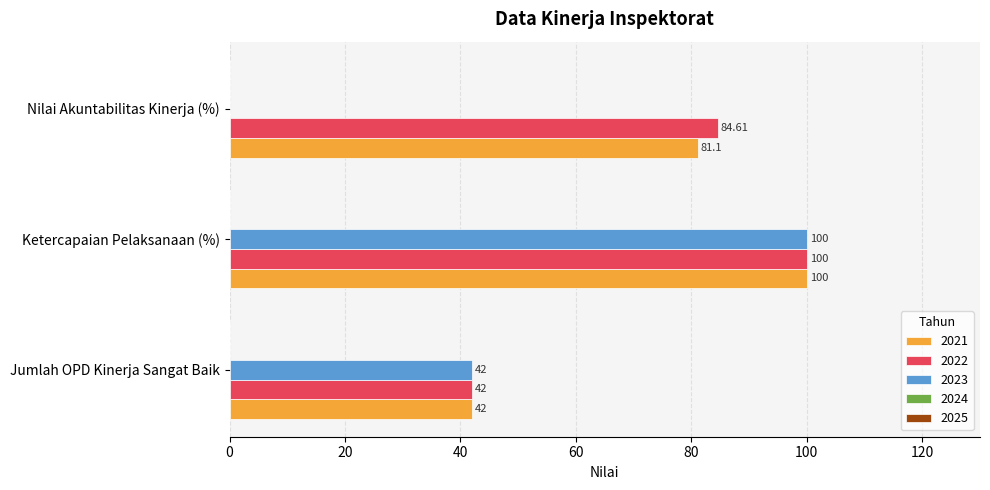

Which series changed the most between Ketercapaian Pelaksanaan (%) and Nilai Akuntabilitas Kinerja (%)?

2023